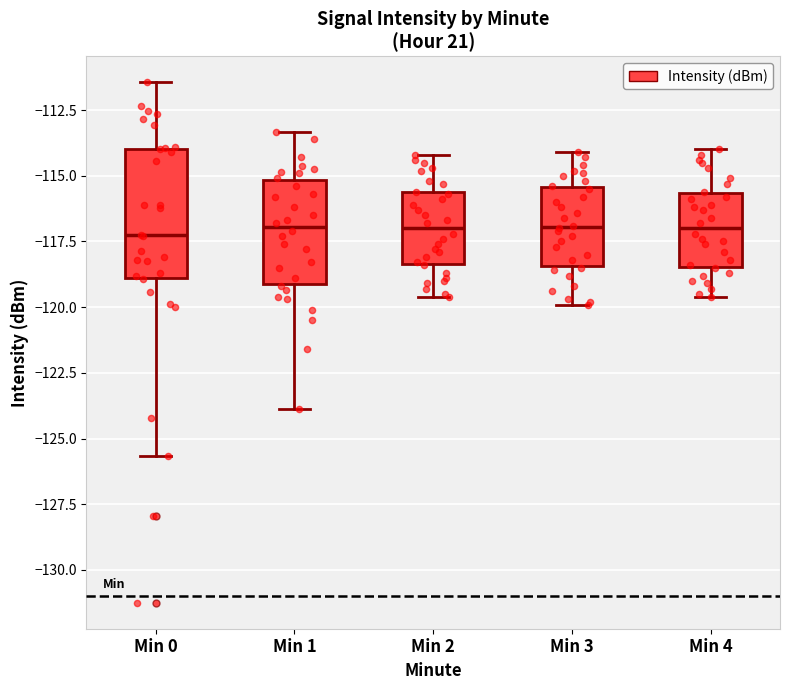

Comparing the boxes themselves (not the whiskers), which one is the tallest?

Min 0